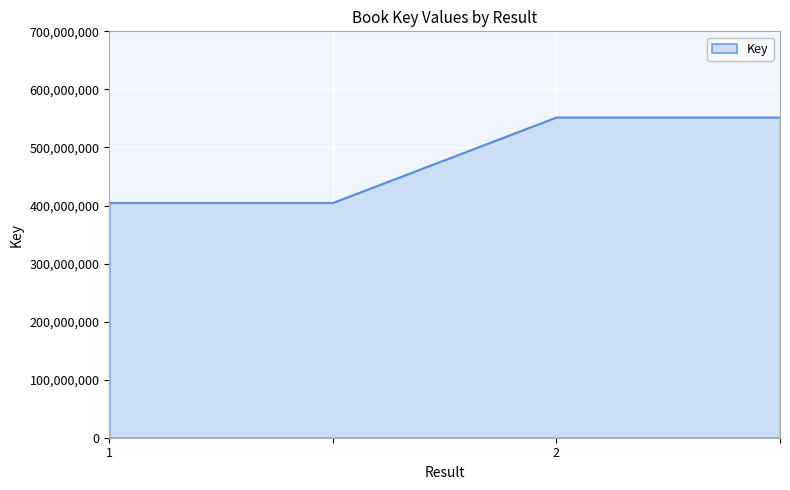

What is the greatest value displayed?

551798608